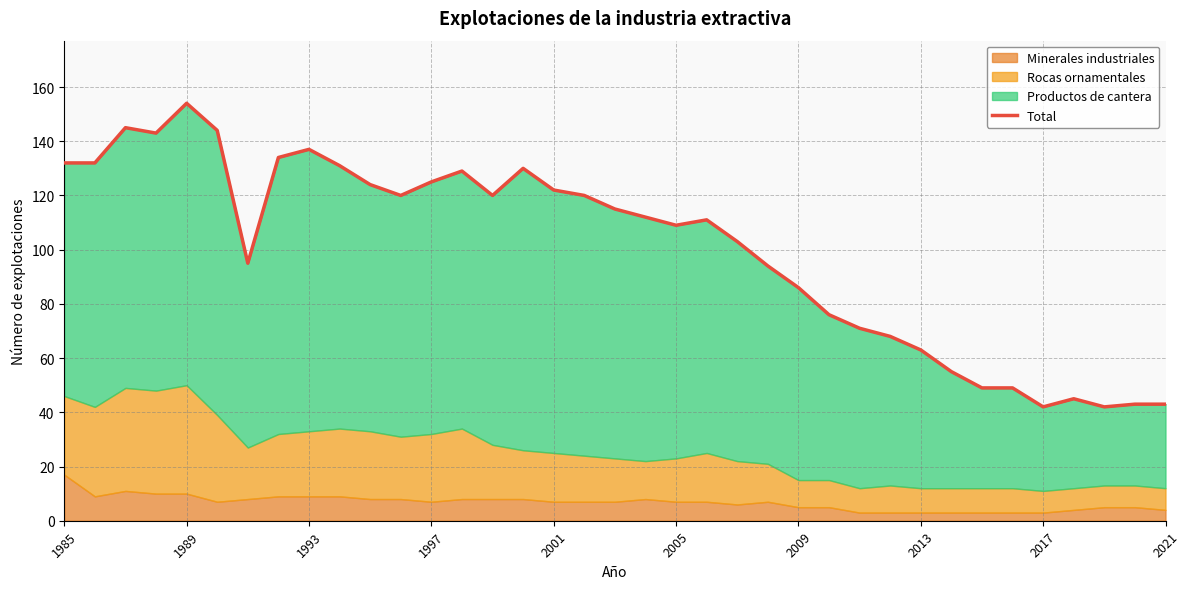

How many values are below 112?

18